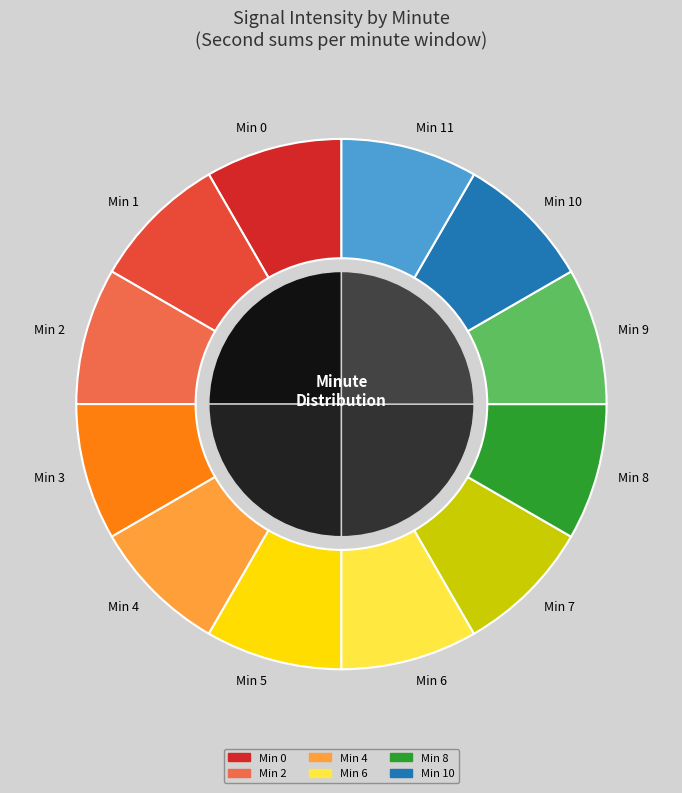

Count the number of slices in the pie.

5